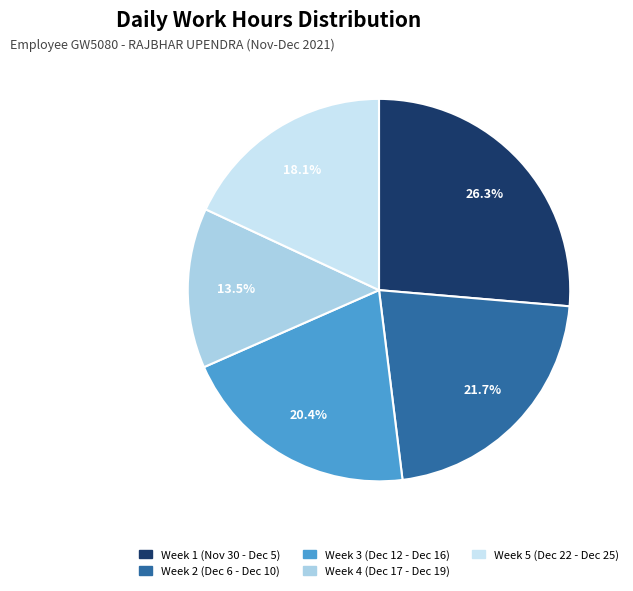

Does any single category account for the majority?

No